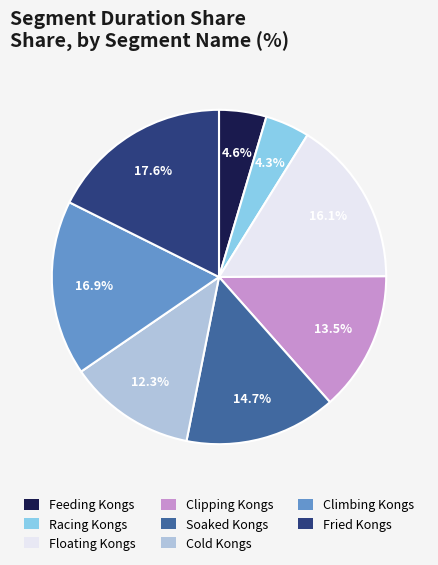

Between Racing Kongs and Climbing Kongs, which is larger?

Climbing Kongs